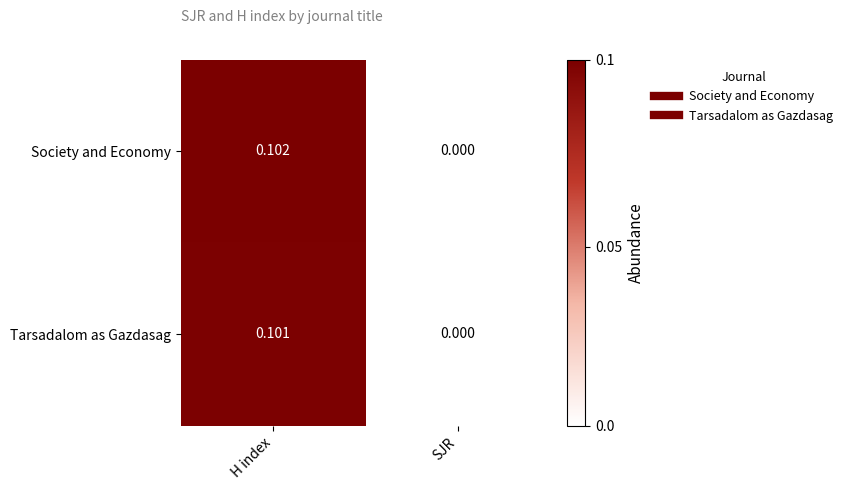

Which category has the highest value in the Tarsadalom as Gazdasag series?

H index